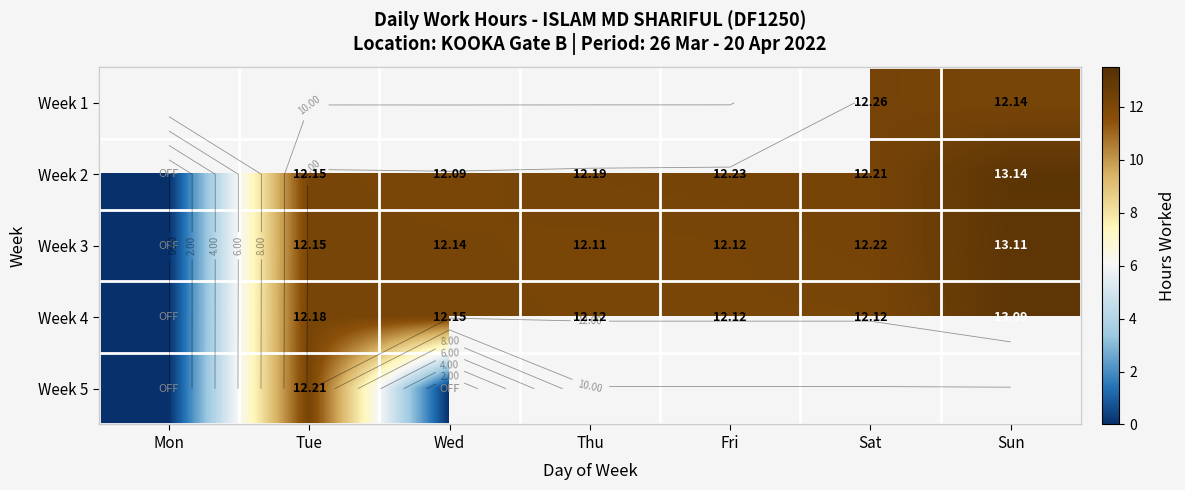

Rank the series at Sun from lowest to highest value.

Week 1, Week 4, Week 3, Week 2, Week 5